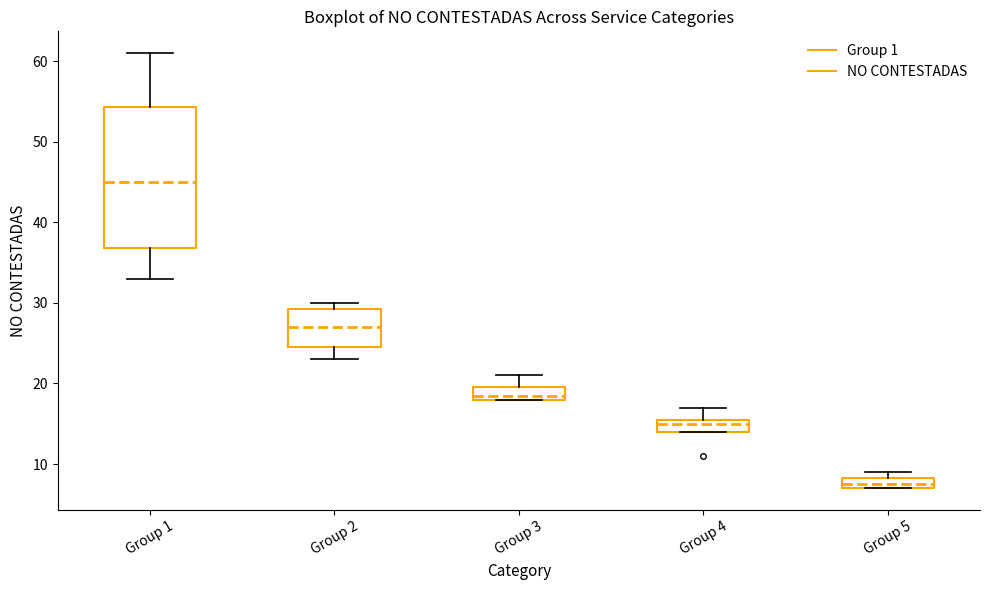

Which box is the tallest, from its lower edge to its upper edge?

Group 1